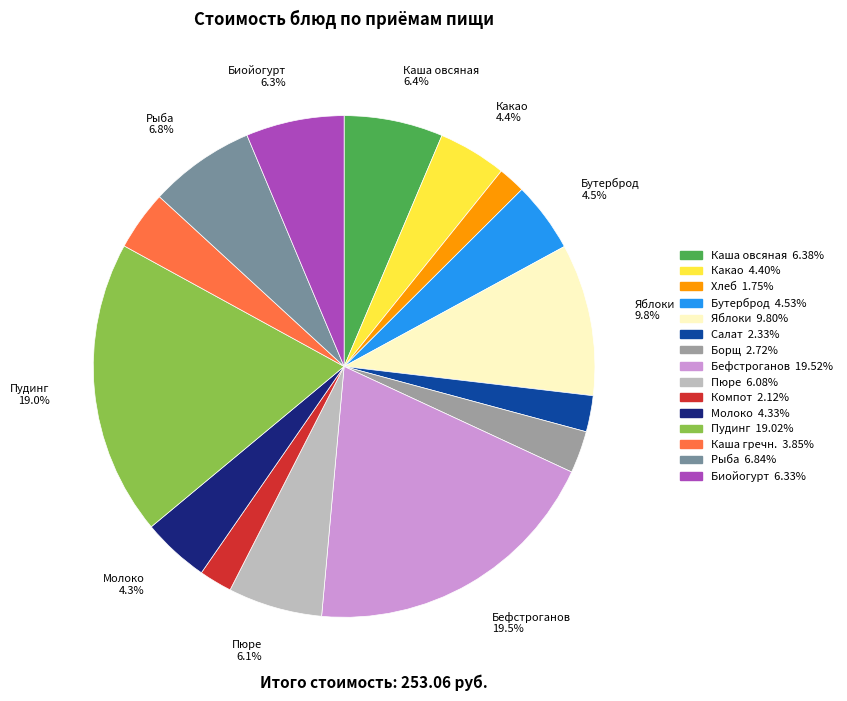

Does any single category account for the majority?

No